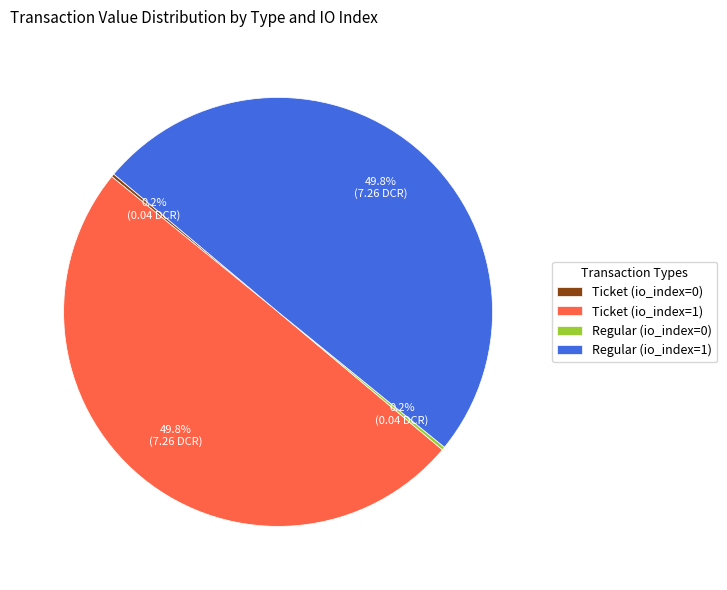

What portion of the pie excludes Regular (io_index=1)?

50.2%